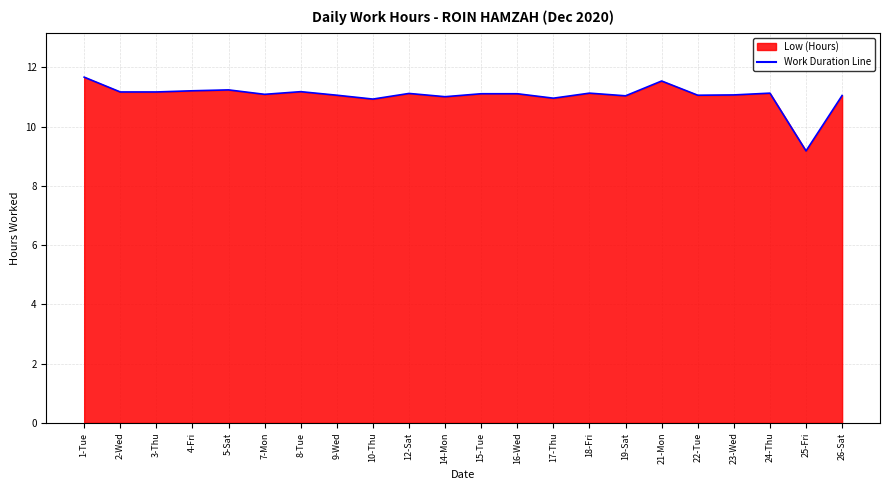

At which label does the data first exceed 11?

1-Tue